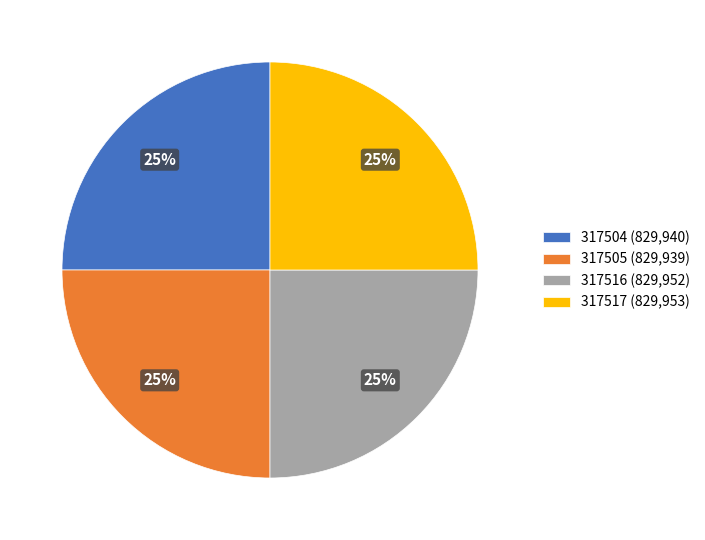

Is there any slice that represents more than half of the pie?

No